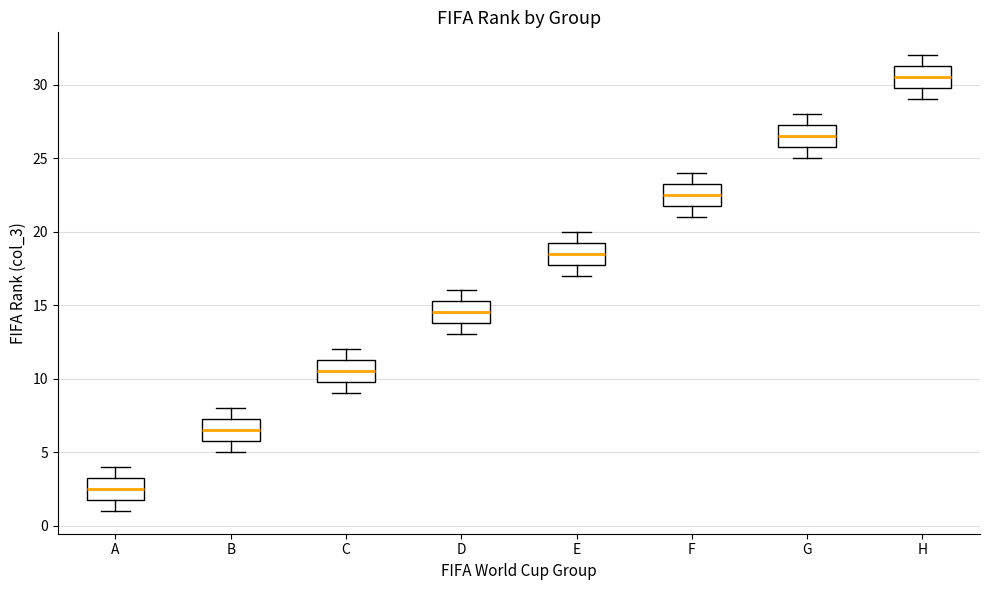

Where does the median line of the box for H sit on the y-axis? The values are not printed on the chart, so give them approximately, as read against the axis.

30.5